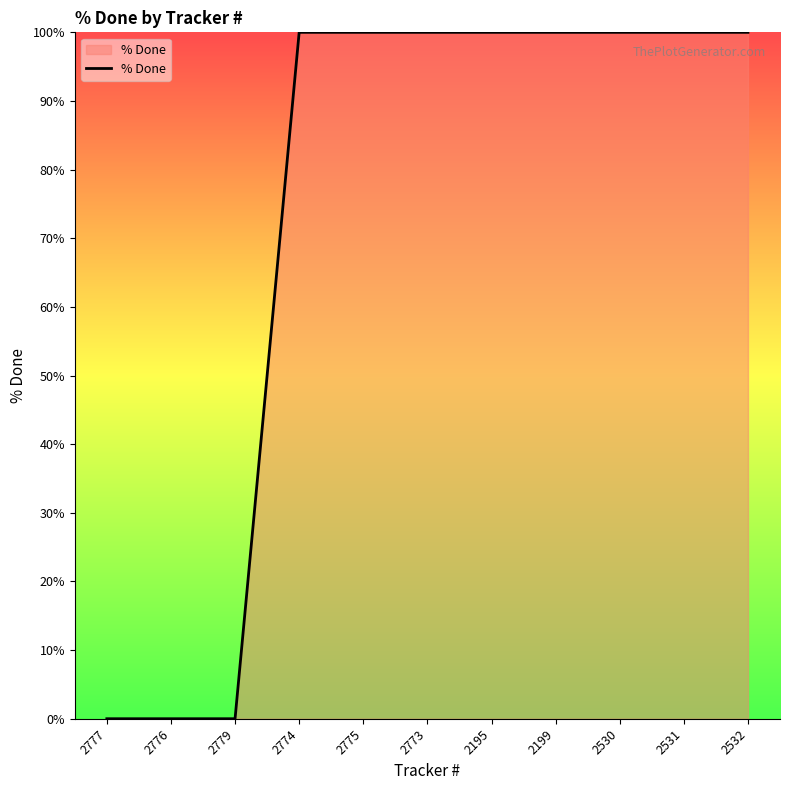

What is the difference between the maximum and minimum values?

100